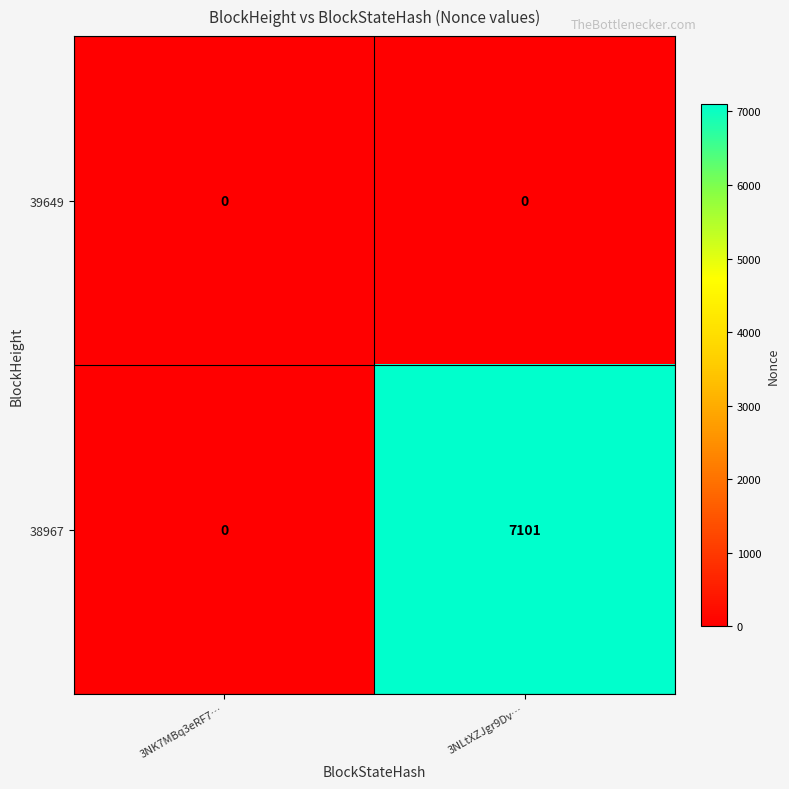

Which series has the widest spread of values?

38967